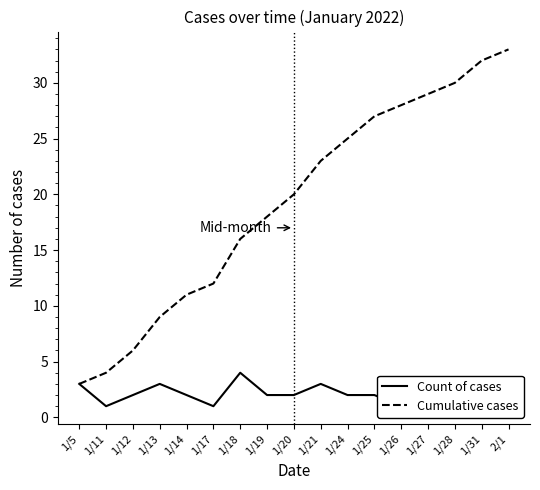

What is the difference between the highest and lowest values at 1/11?

3